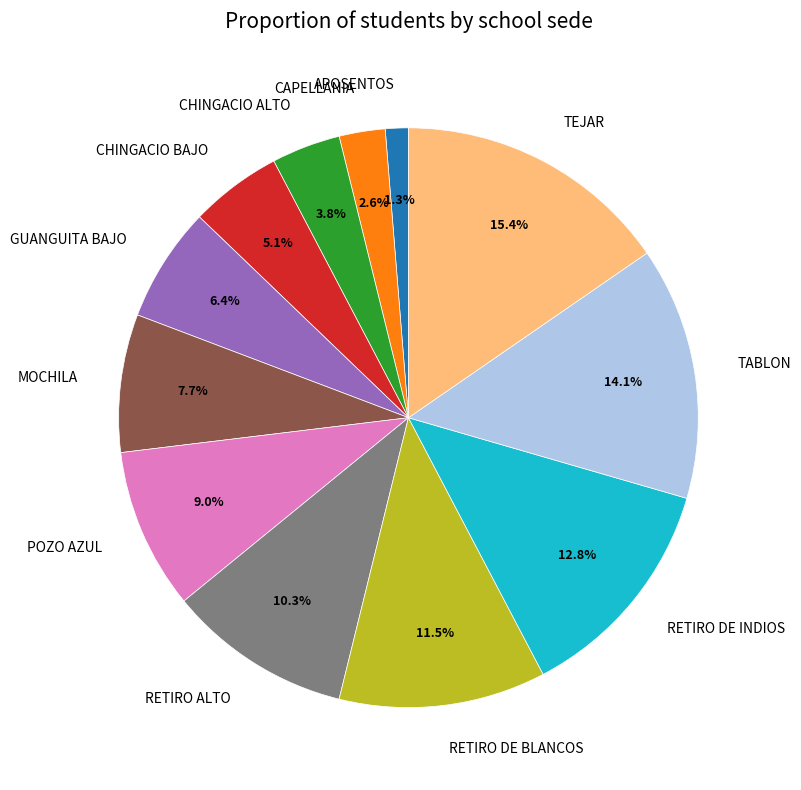

Does any single category account for the majority?

No